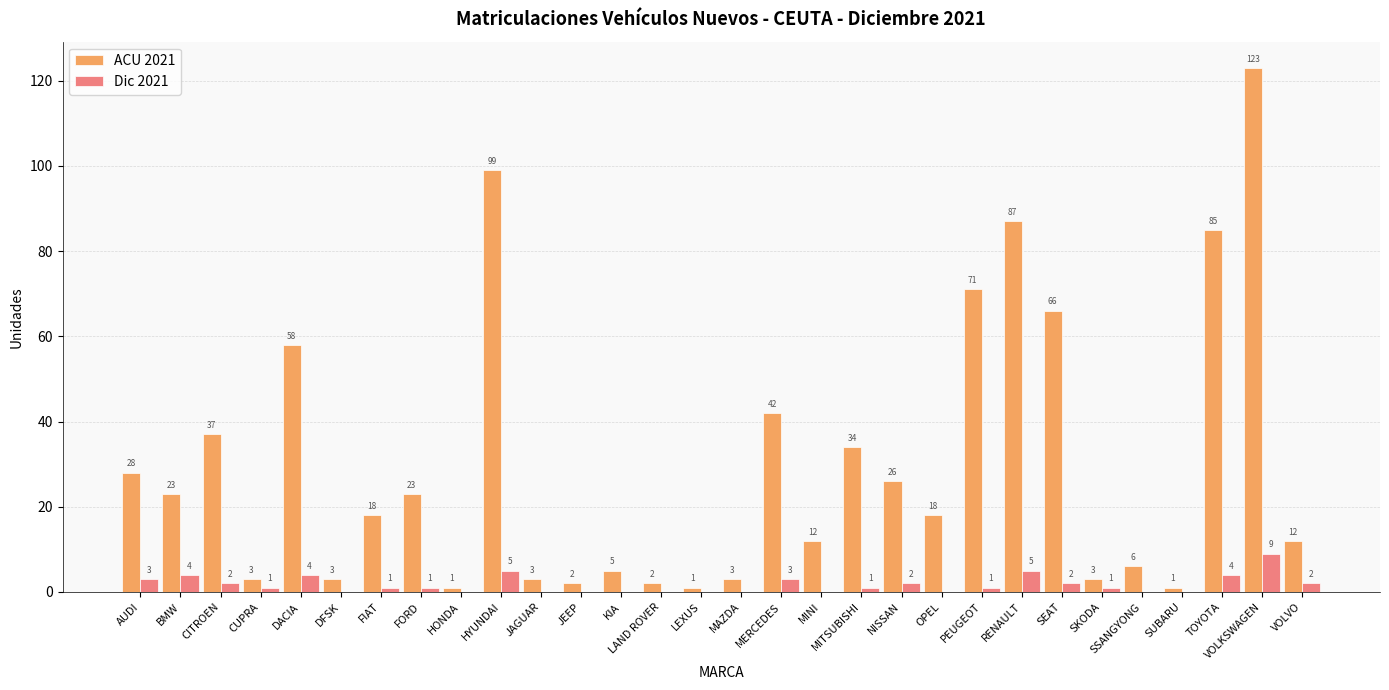

At which category is the sum across all series the highest?

VOLKSWAGEN